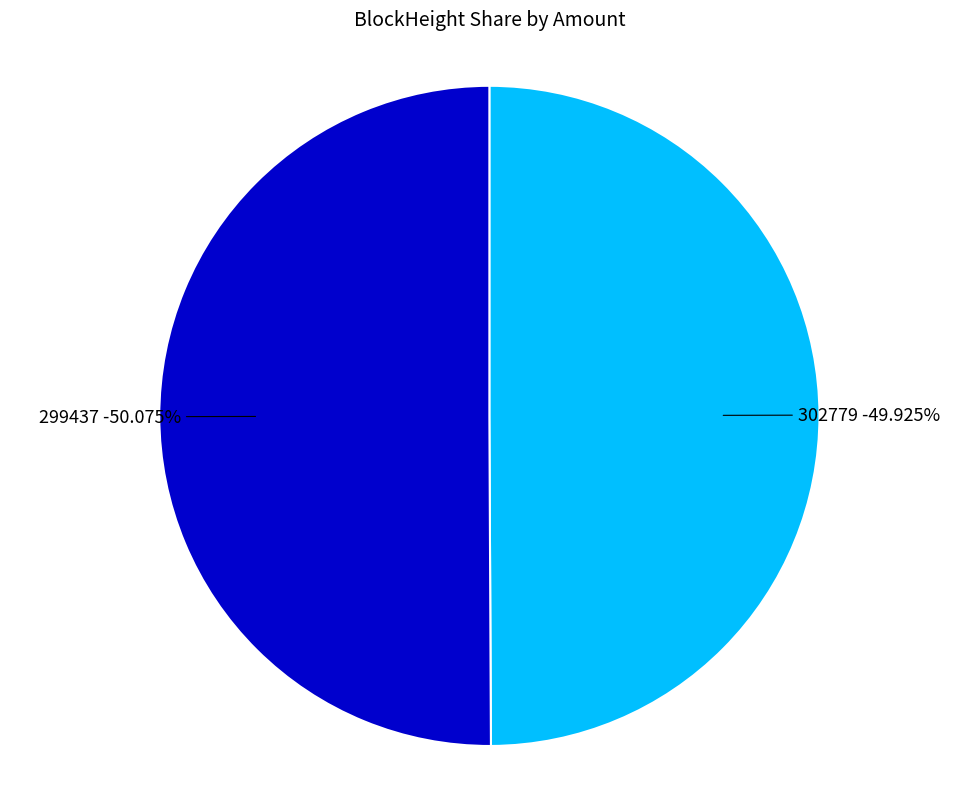

Which category has the biggest portion of the pie?

299437